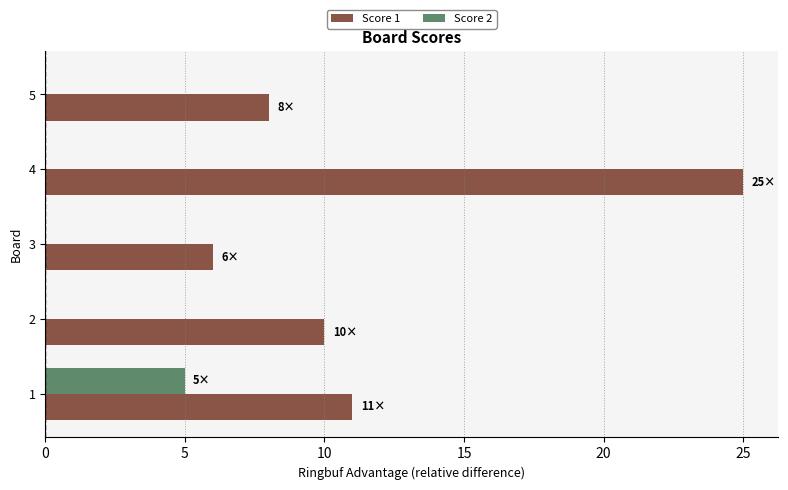

What is the total value across all series at 5?

8